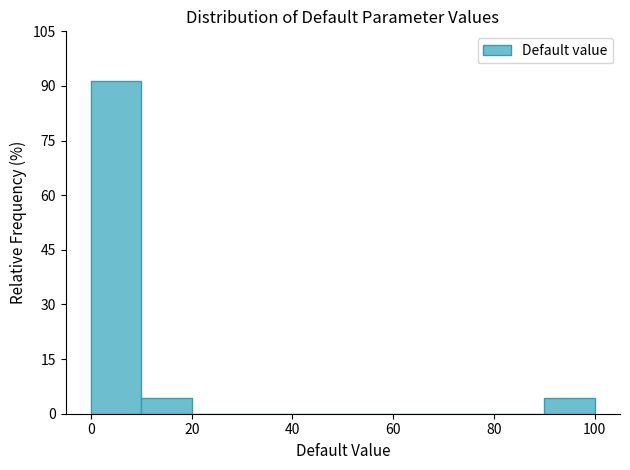

How tall is the bar that spans 90 to 100 on the x-axis? The values are not printed on the chart, so give them approximately, as read against the axis.

4